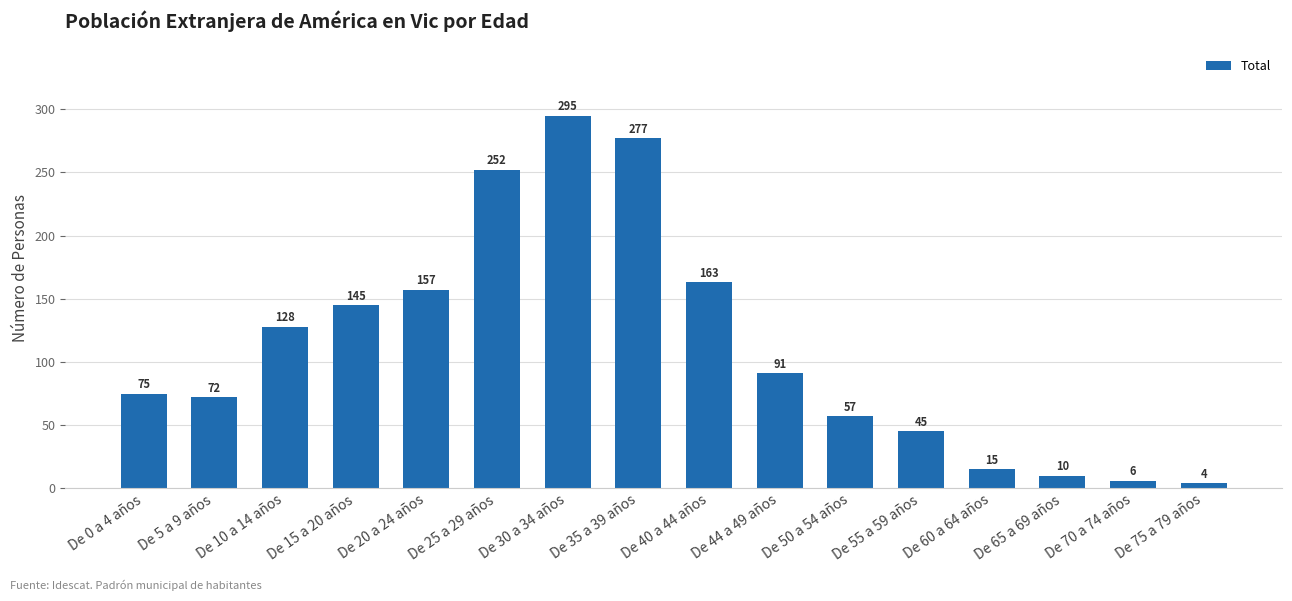

What is the change in value from De 10 a 14 años to De 35 a 39 años?

+149